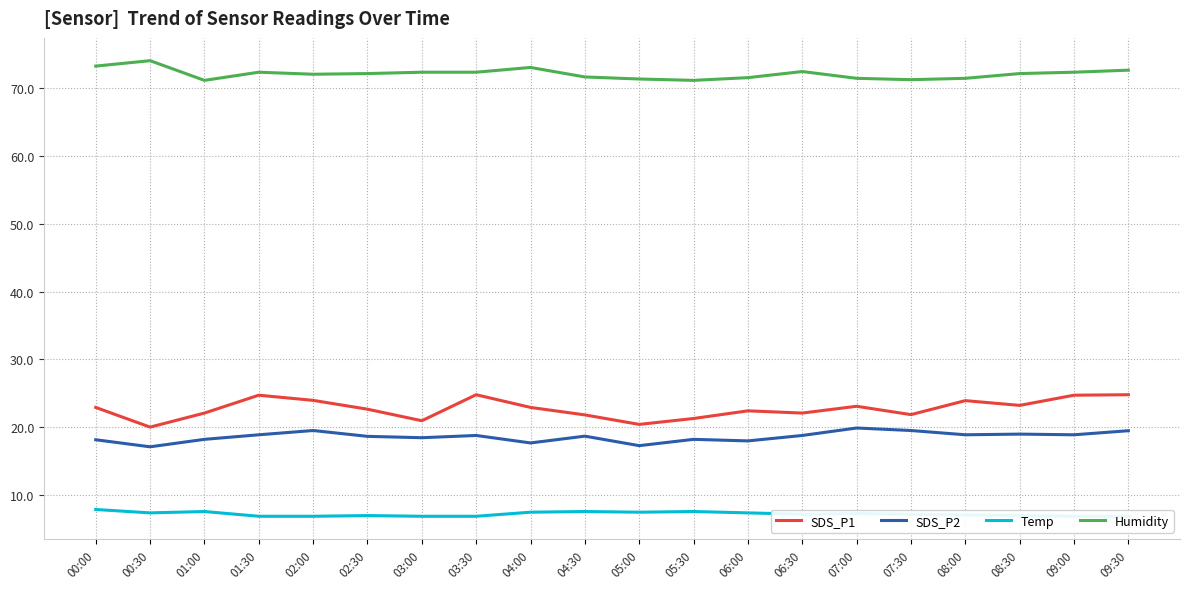

What is the sum of the SDS_P2 values at 07:00 and 08:30?

38.9